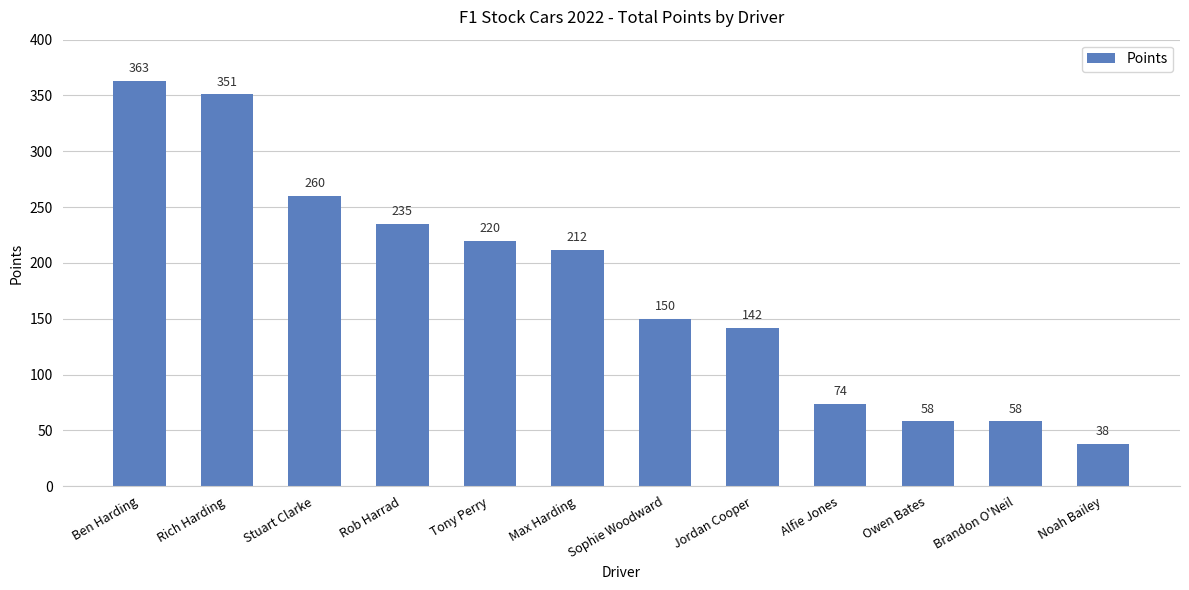

What is the average value?

180